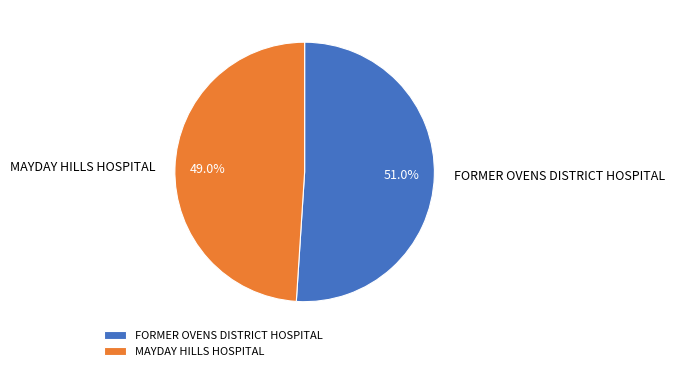

Which category has the biggest portion of the pie?

FORMER OVENS DISTRICT HOSPITAL